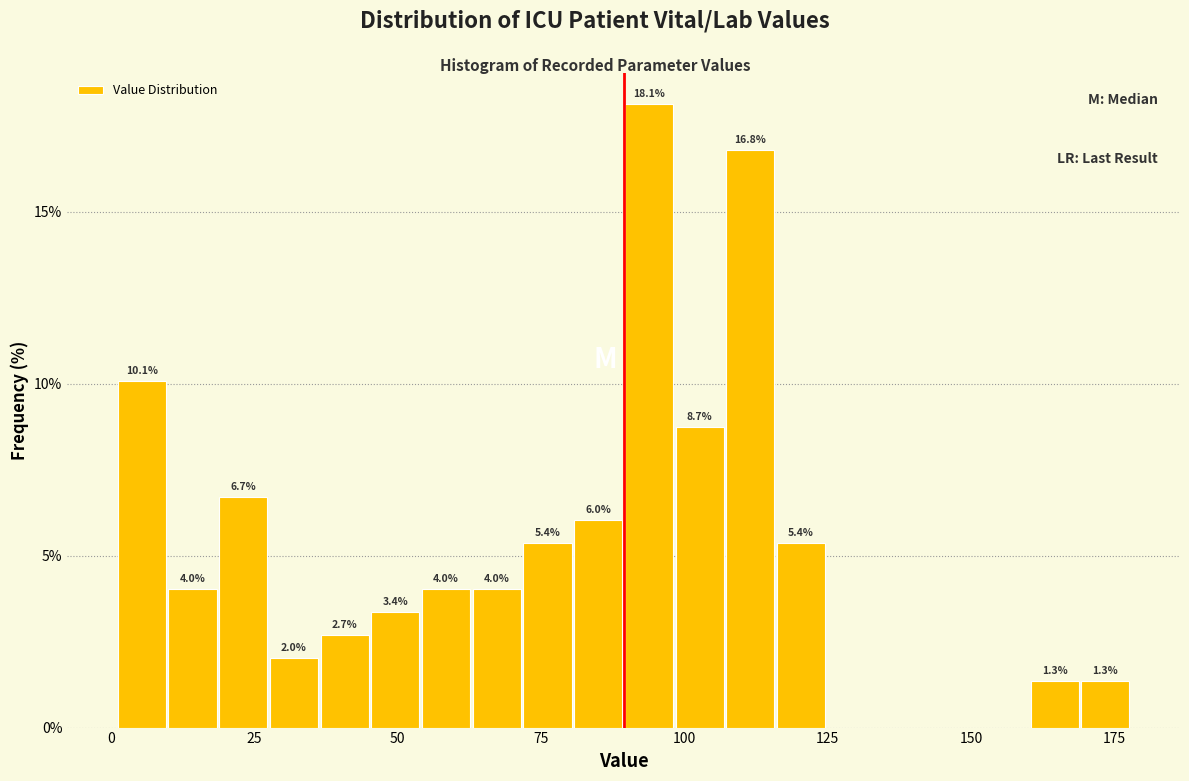

Around what value on the x-axis is the tallest bar? Give the approximate position of its centre, as read against the axis.

95